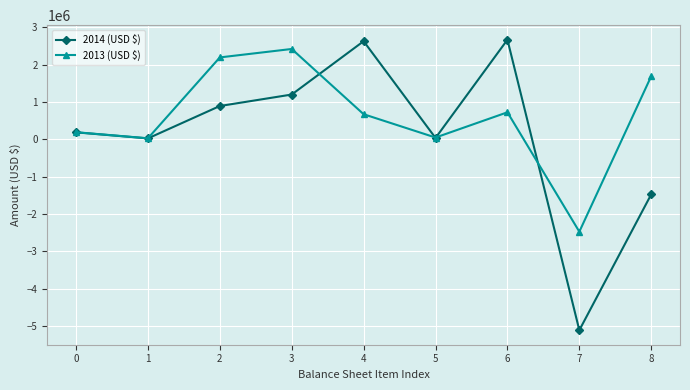

At how many categories does at least one series exceed 1601165?

5